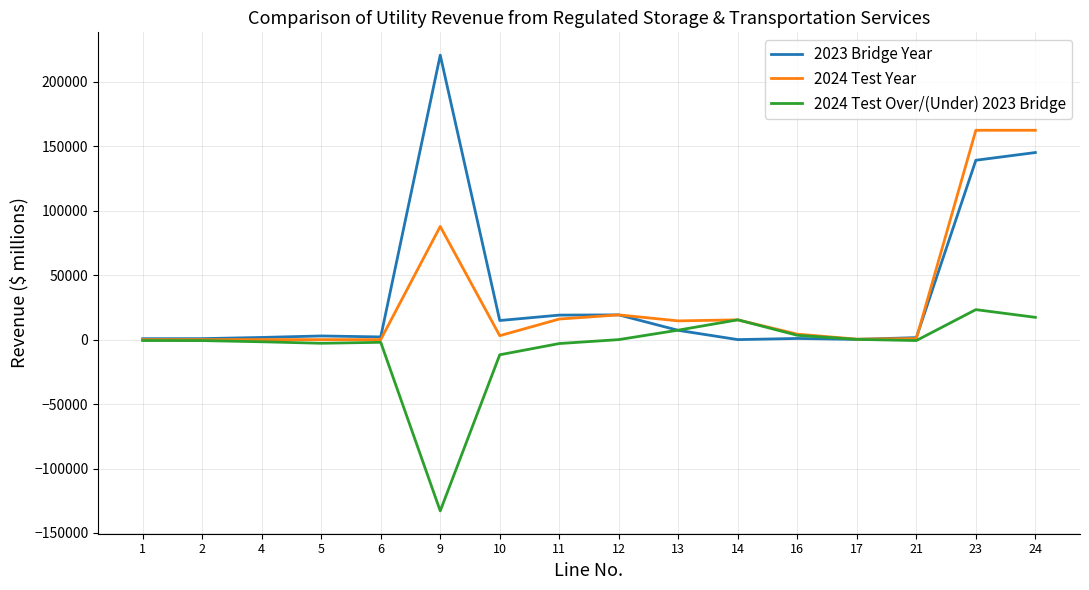

Rank the series by their maximum value, from highest to lowest.

2023 Bridge Year, 2024 Test Year, 2024 Test Over/(Under) 2023 Bridge